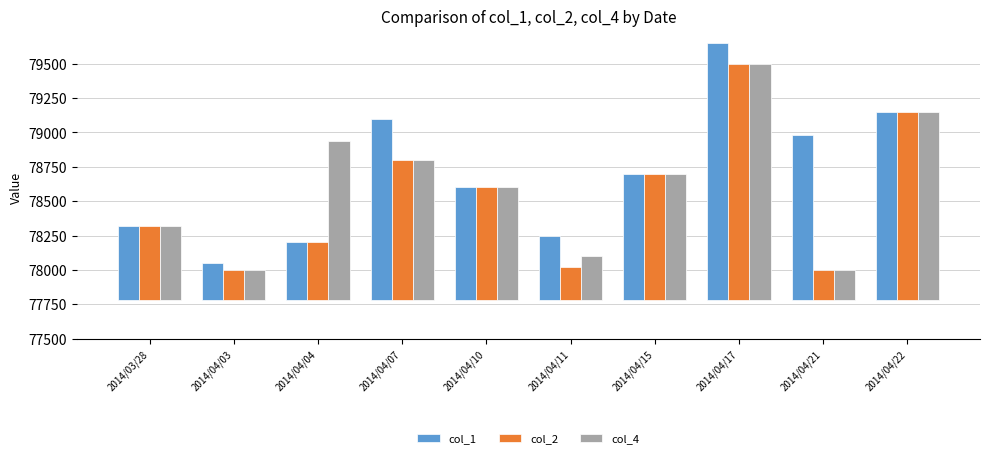

List the series in order of their overall mean, highest first.

col_1, col_4, col_2